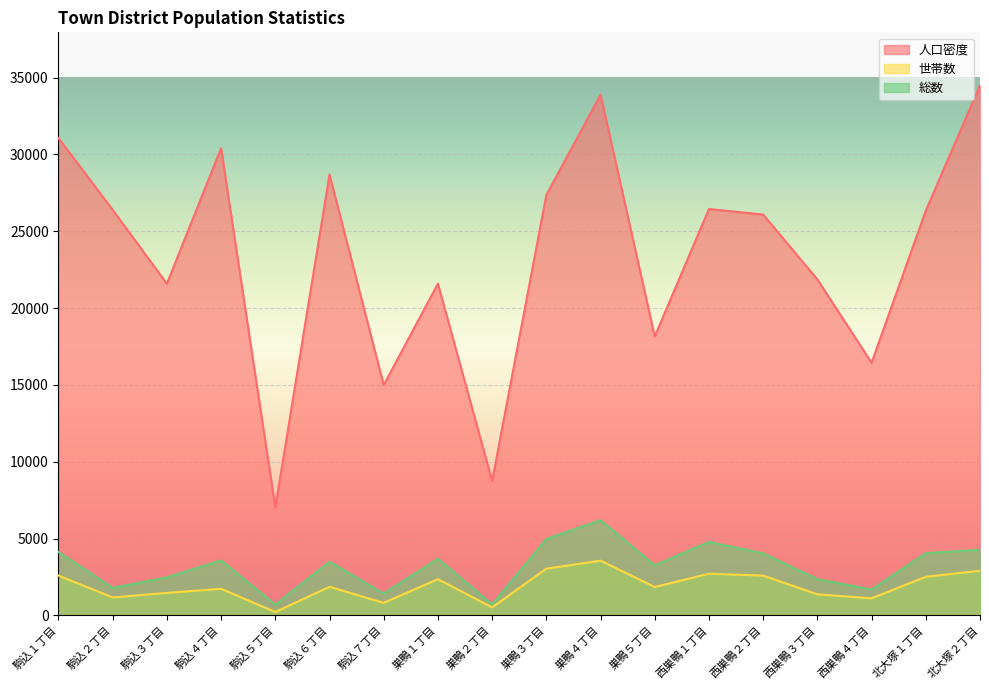

Which series has the widest spread of values?

人口密度